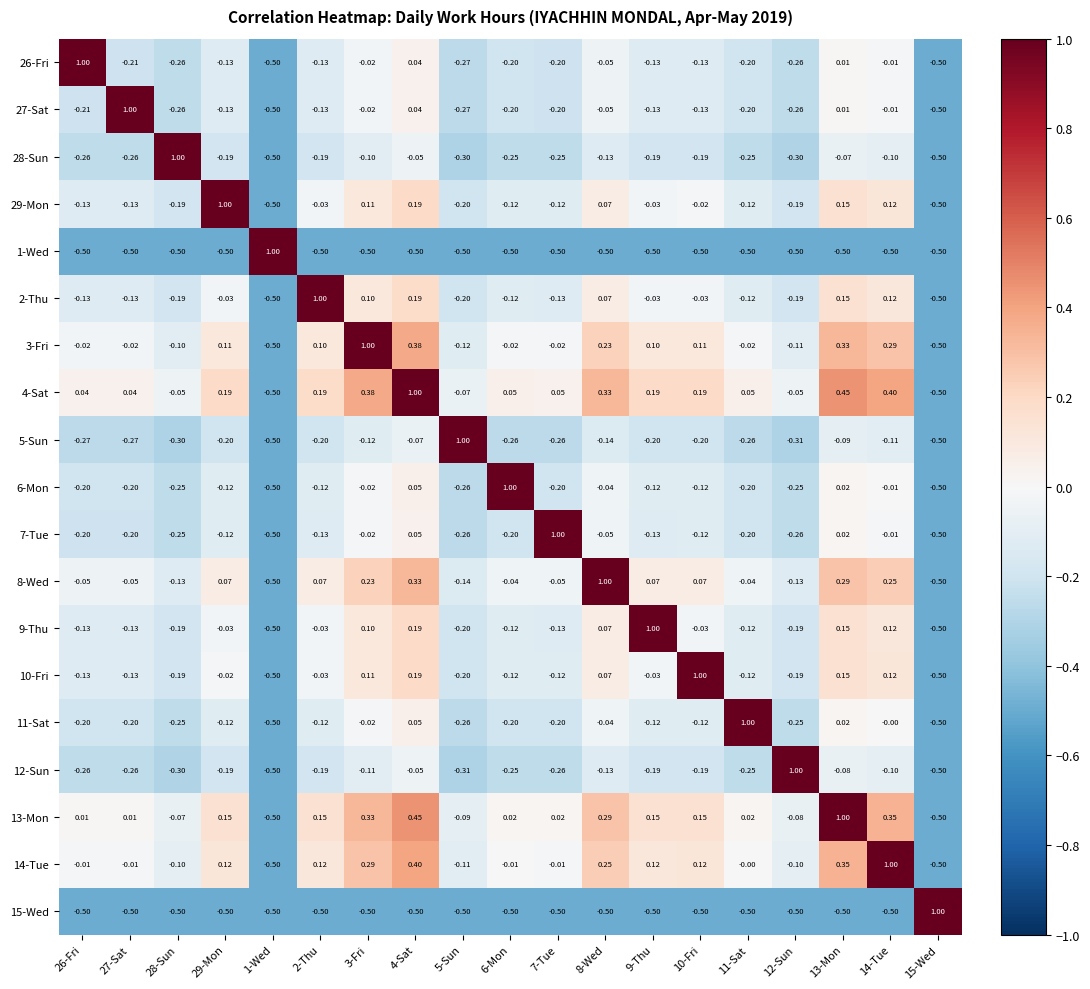

Is the value of 9-Thu at 14-Tue greater than the value of 10-Fri at 10-Fri?

No